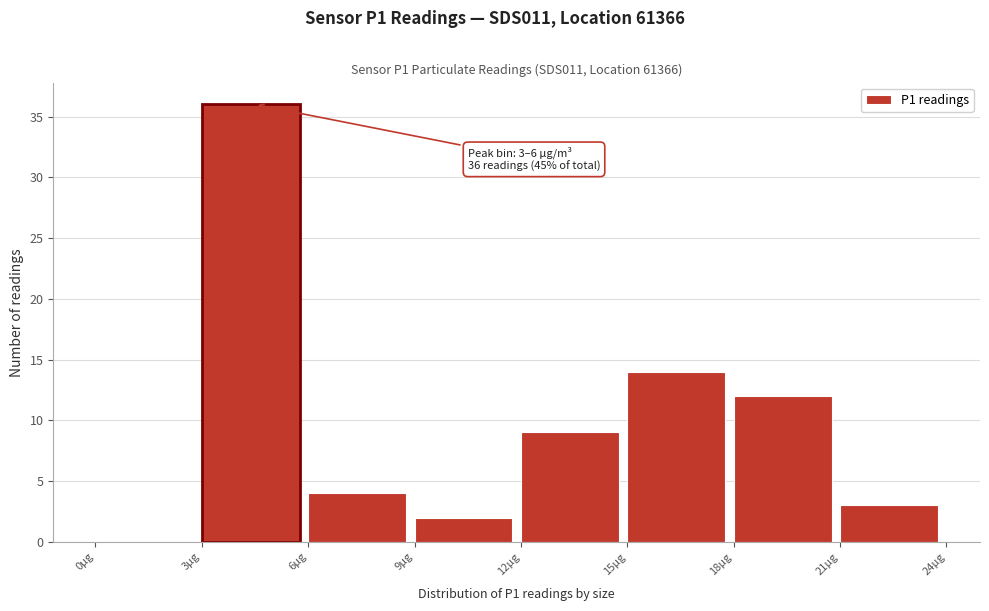

Which range on the x-axis has the tallest bar?

3 to 6